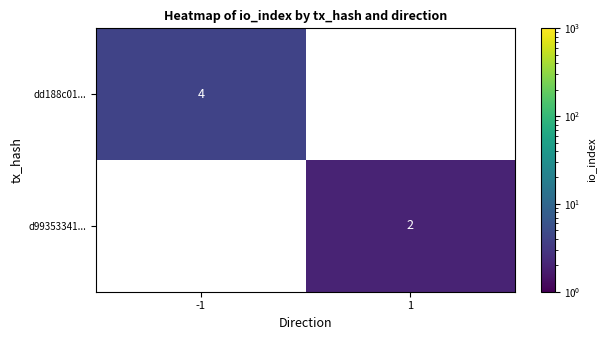

The d99353341... series shows 2 at 1. True or false?

True